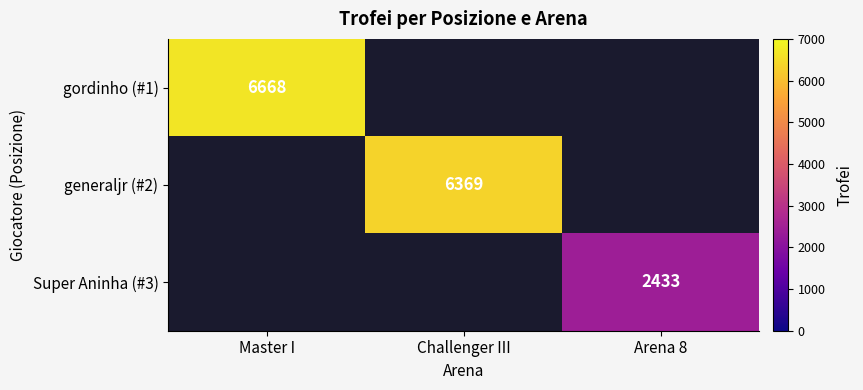

Is it true that gordinho (#1) equals 6668 at Master I?

True